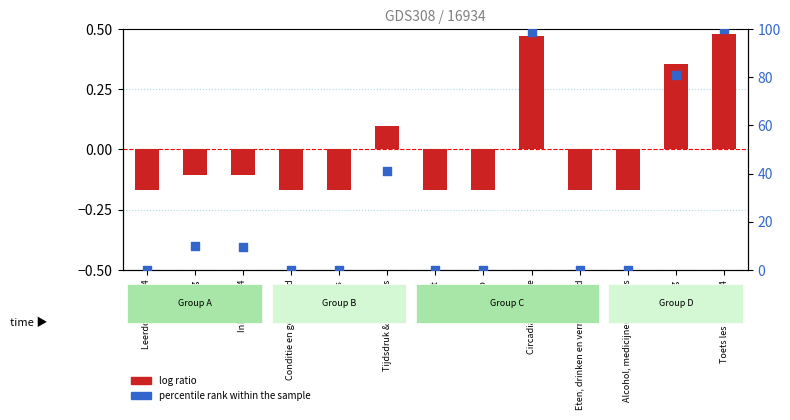

Which series contains the highest Y value?

percentile rank within the sample